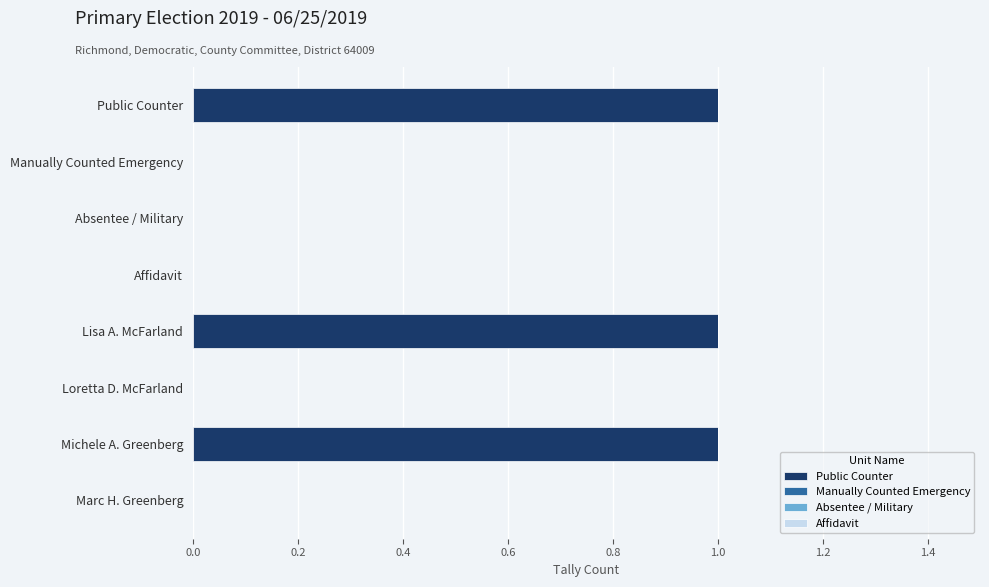

Reading top to bottom, what are all the values shown in this chart?

Public Counter=1	Manually Counted Emergency=0	Absentee / Military=0	Affidavit=0	Lisa A. McFarland=1	Loretta D. McFarland=0	Michele A. Greenberg=1	Marc H. Greenberg=0